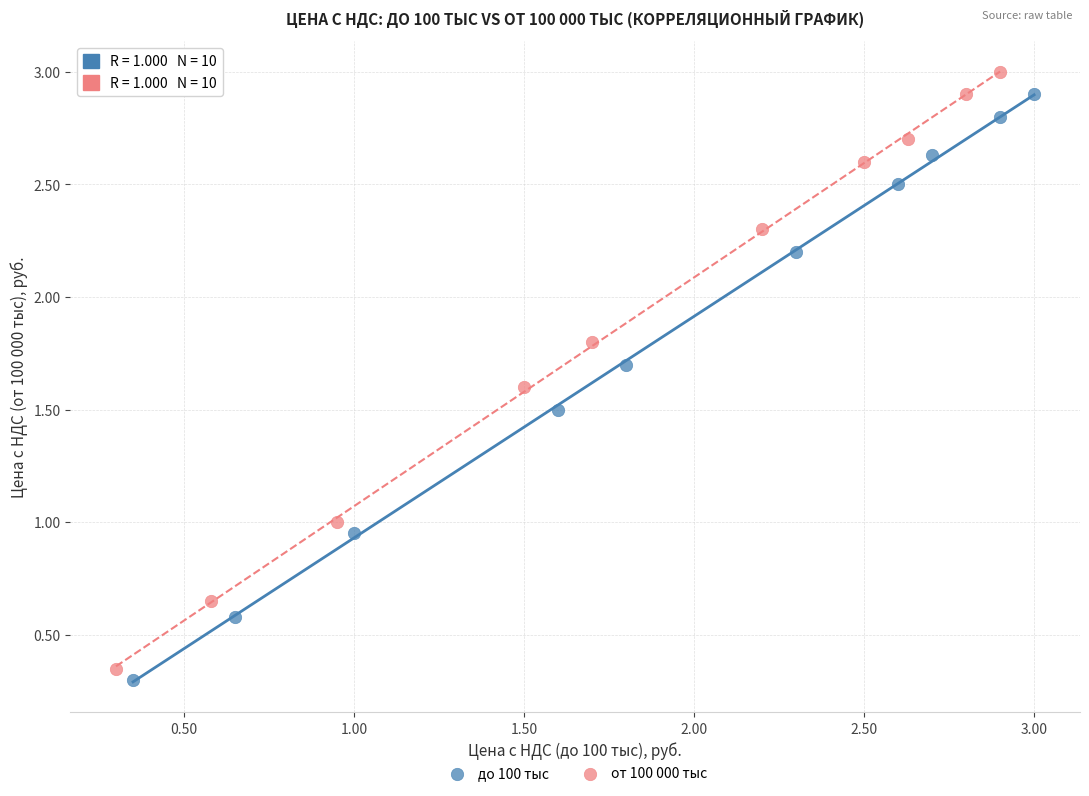

What are all the series names shown in the legend?

до 100 тыс, от 100 000 тыс